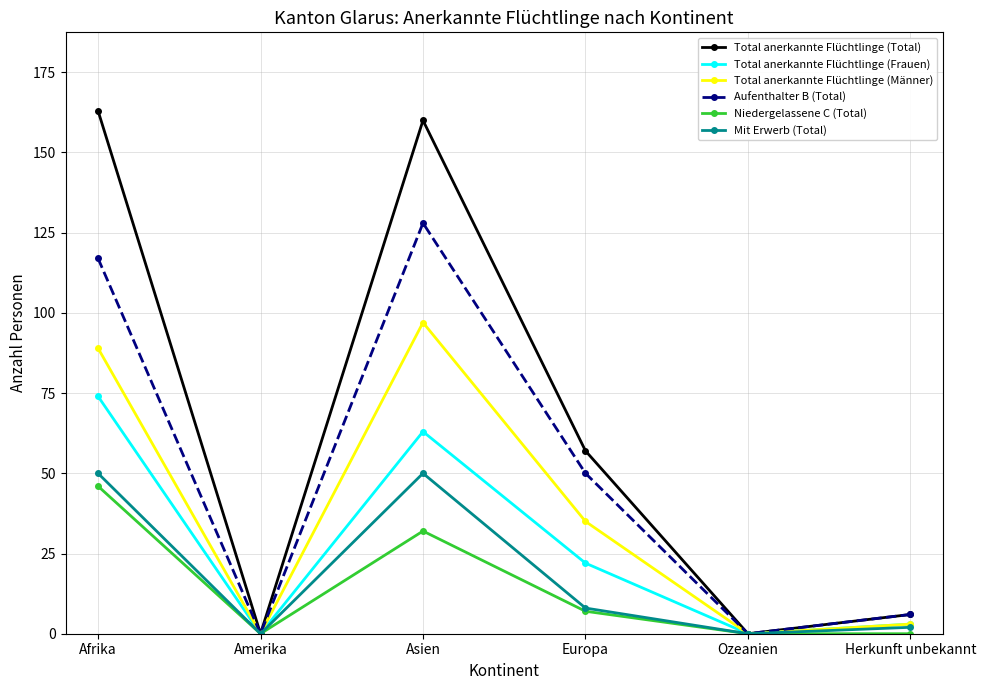

Which series has the largest total across all categories?

Total anerkannte Flüchtlinge (Total)